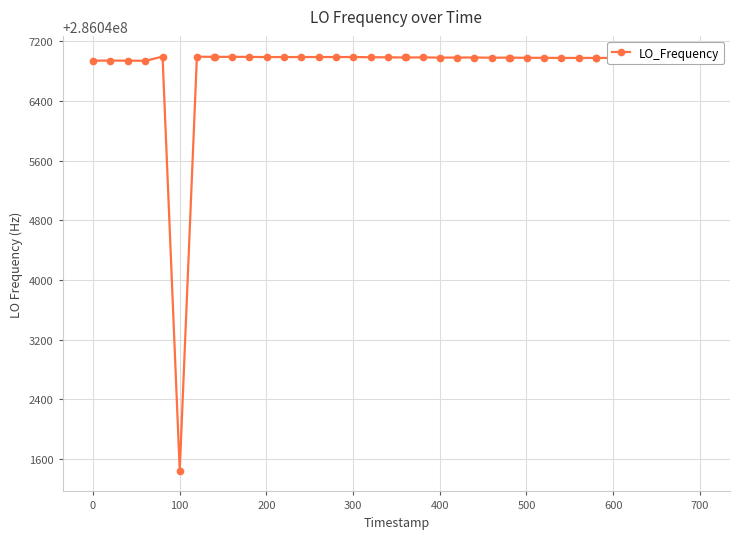

What is the difference between the maximum and minimum values?

5556.9